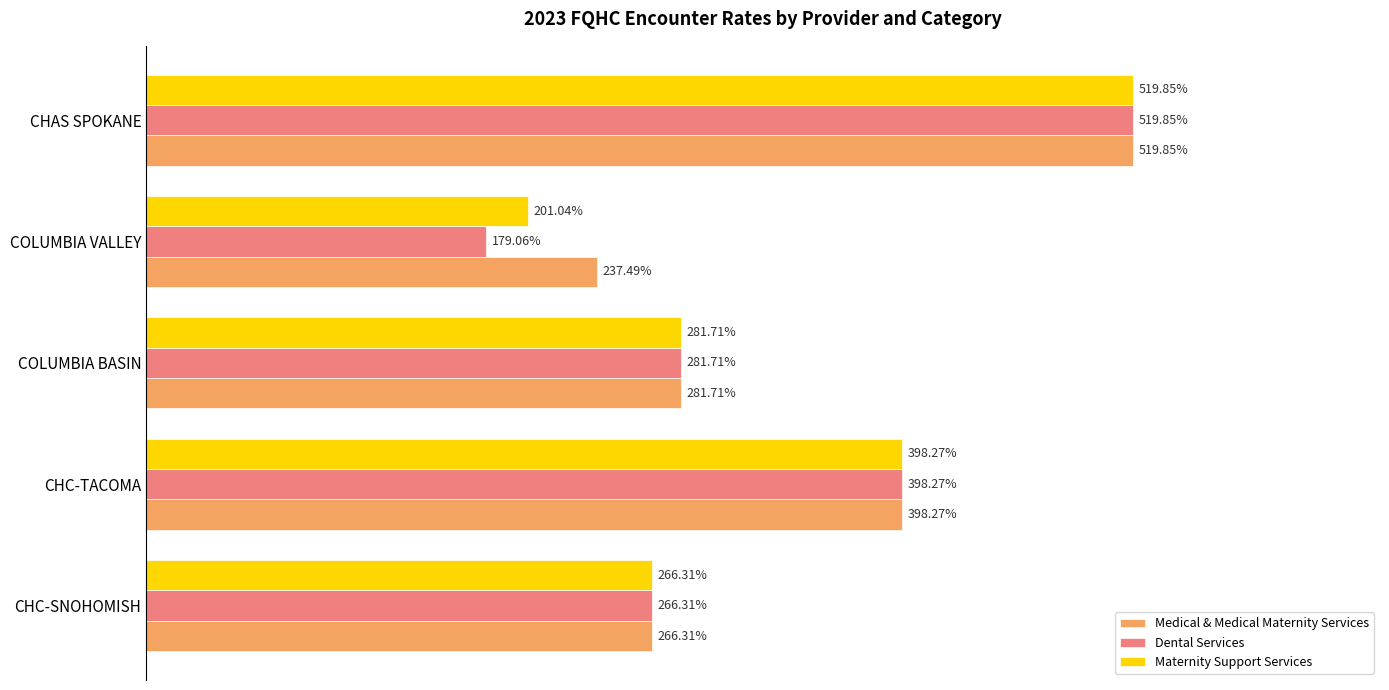

Which series has the largest total across all categories?

Medical & Medical Maternity Services